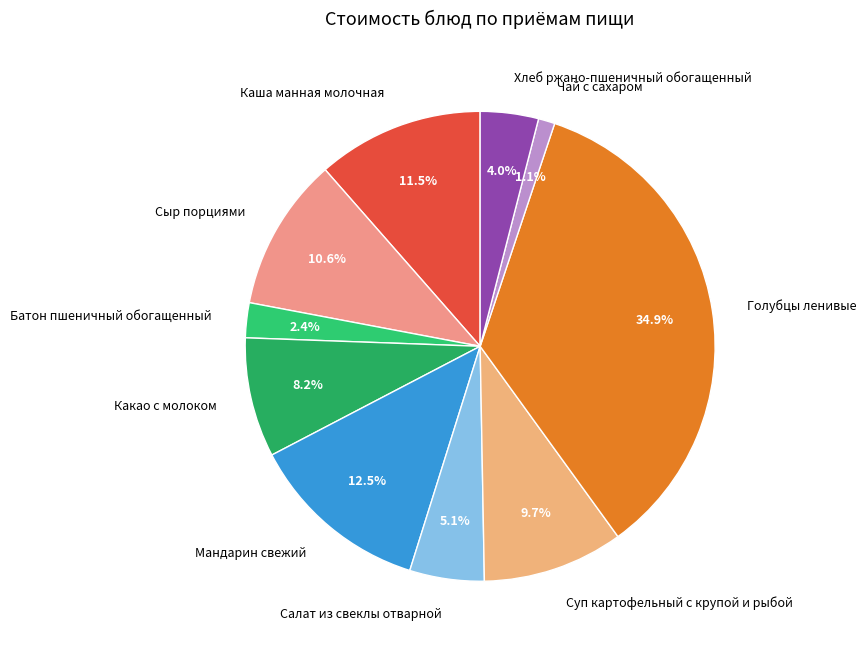

What is the total percentage of Голубцы ленивые and Каша манная молочная?

46.4%